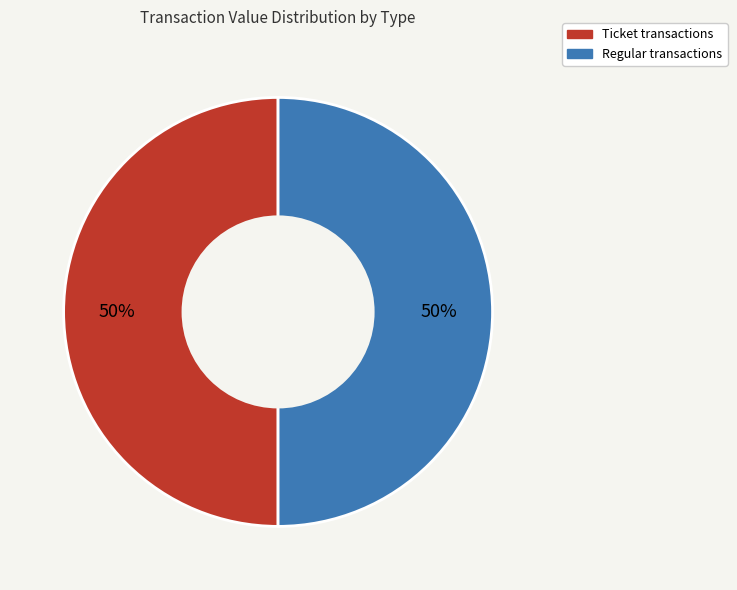

Count the number of slices in the pie.

2